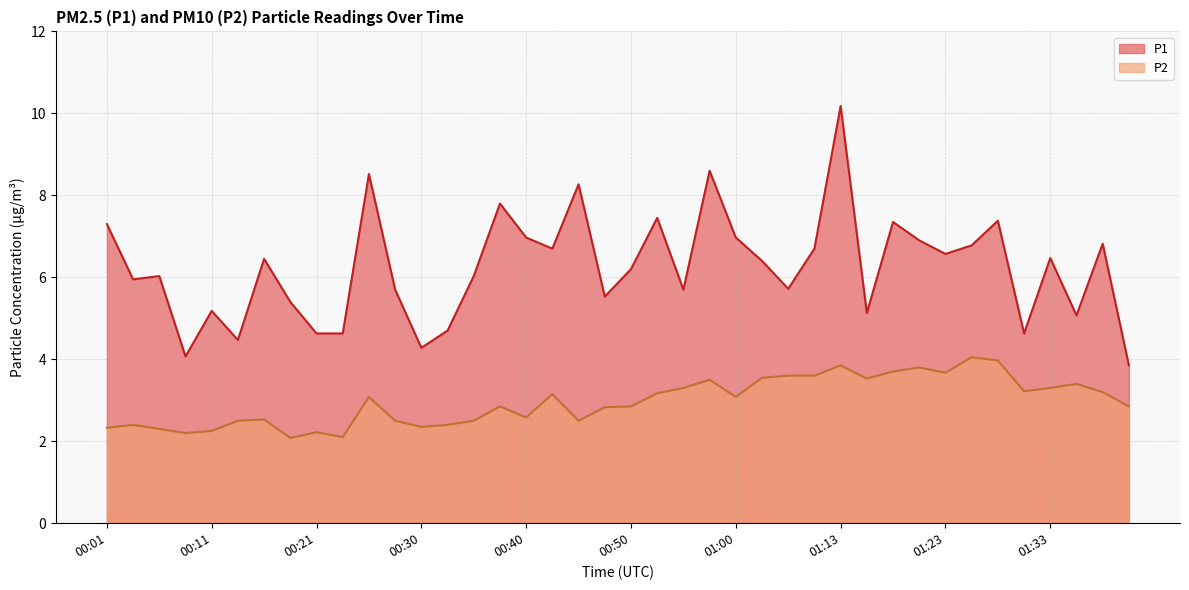

What is the value of the P1 point at the 4th from the left?

4.1